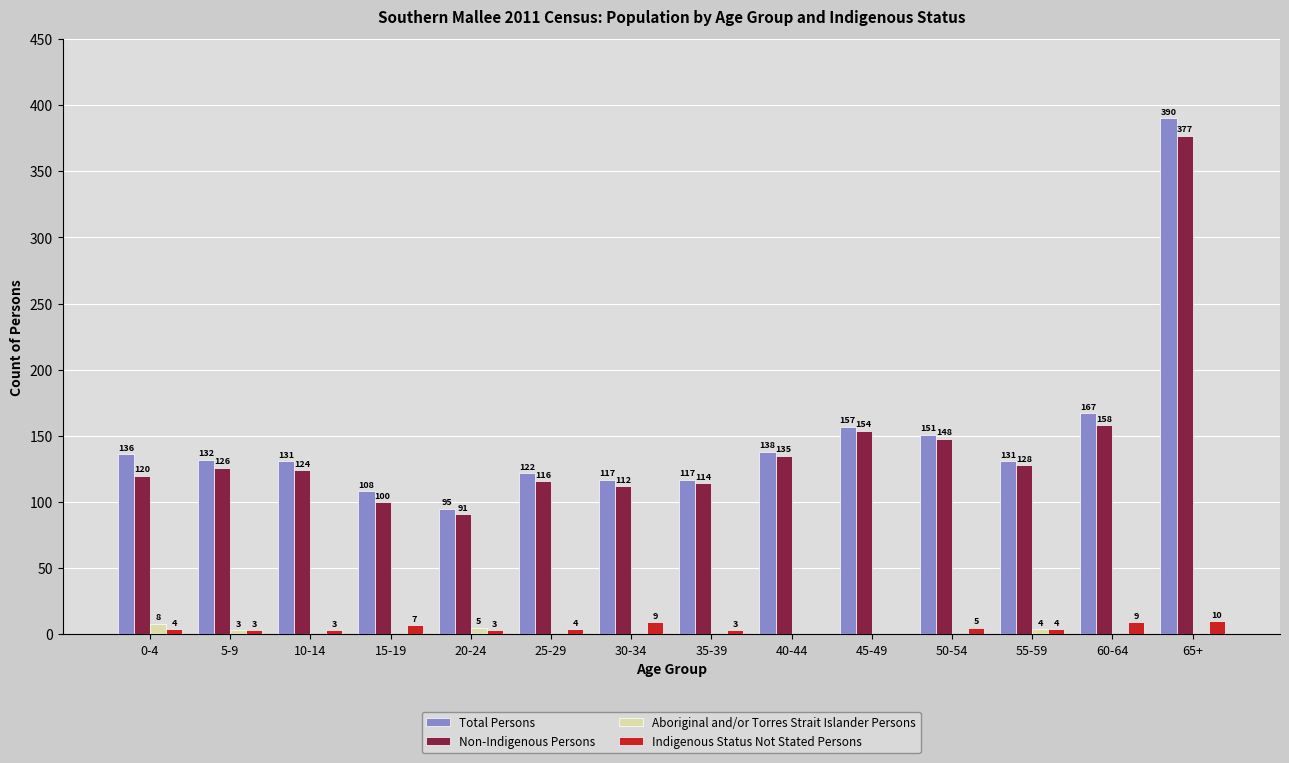

Is the value of Non-Indigenous Persons at 0-4 greater than the value of Indigenous Status Not Stated Persons at 10-14?

Yes